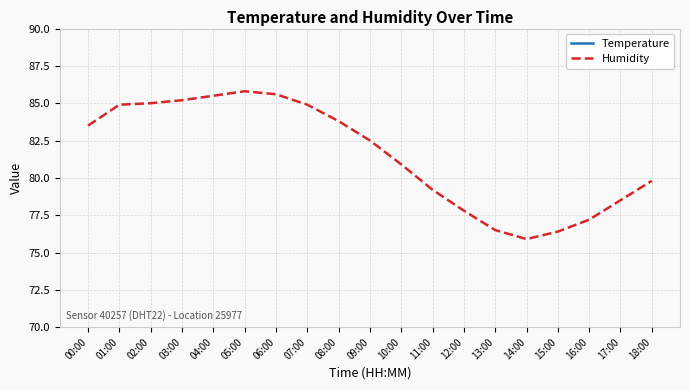

At which label does Humidity first exceed 82?

00:00